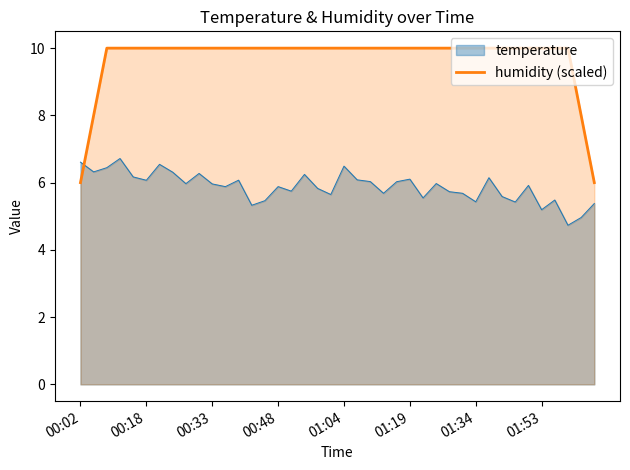

The humidity (scaled) series shows 17.7 at 00:18. True or false?

False